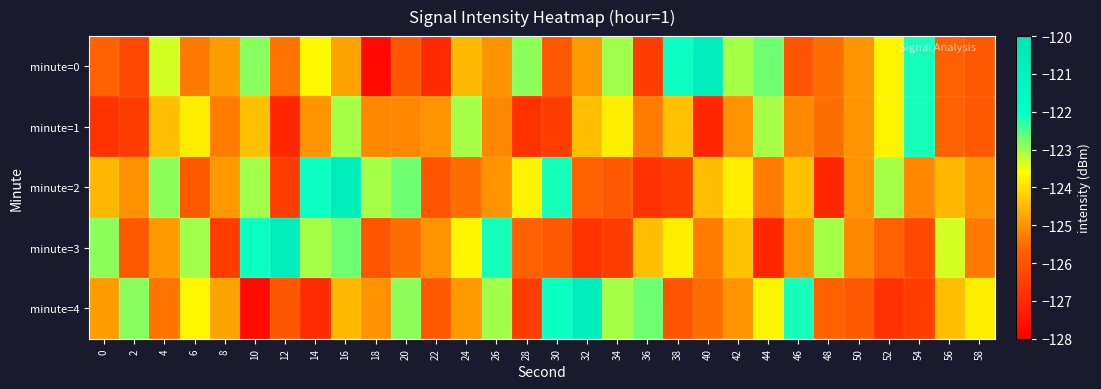

Reading left to right, extract all data points from this chart.

minute=0: 0=-125.7	2=-126.3	4=-123.3	6=-125.3	8=-124.9	10=-122.8	12=-125.4	14=-123.7	16=-124.8	18=-127.7	20=-125.9	22=-127.0	24=-124.5	26=-125.0	28=-122.9	30=-125.9	32=-124.9	34=-123.0	36=-126.6	38=-122.1	40=-120.7	42=-123.1	44=-122.7	46=-126.0	48=-125.5	50=-125.0	52=-123.7	54=-122.1	56=-125.7	58=-125.9
minute=1: 0=-126.8	2=-126.5	4=-124.4	6=-123.8	8=-125.3	10=-124.4	12=-127.1	14=-125.0	16=-123.0	18=-125.1	20=-125.1	22=-125.0	24=-123.0	26=-125.1	28=-126.8	30=-126.5	32=-124.4	34=-123.8	36=-125.3	38=-124.4	40=-127.1	42=-125.0	44=-123.0	46=-125.1	48=-125.5	50=-125.0	52=-123.7	54=-122.1	56=-125.7	58=-125.9
minute=2: 0=-124.5	2=-125.0	4=-122.9	6=-125.9	8=-124.9	10=-123.0	12=-126.6	14=-122.1	16=-120.7	18=-123.1	20=-122.7	22=-126.0	24=-125.5	26=-125.0	28=-123.7	30=-122.1	32=-125.7	34=-125.9	36=-126.8	38=-126.5	40=-124.4	42=-123.8	44=-125.3	46=-124.4	48=-127.1	50=-125.0	52=-123.0	54=-125.1	56=-124.5	58=-125.0
minute=3: 0=-122.9	2=-125.9	4=-124.9	6=-123.0	8=-126.6	10=-122.1	12=-120.7	14=-123.1	16=-122.7	18=-126.0	20=-125.5	22=-125.0	24=-123.7	26=-122.1	28=-125.7	30=-125.9	32=-126.8	34=-126.5	36=-124.4	38=-123.8	40=-125.3	42=-124.4	44=-127.1	46=-125.0	48=-123.0	50=-125.1	52=-125.7	54=-126.3	56=-123.3	58=-125.3
minute=4: 0=-124.9	2=-122.8	4=-125.4	6=-123.7	8=-124.8	10=-127.7	12=-125.9	14=-127.0	16=-124.5	18=-125.0	20=-122.9	22=-125.9	24=-124.9	26=-123.0	28=-126.6	30=-122.1	32=-120.7	34=-123.1	36=-122.7	38=-126.0	40=-125.5	42=-125.0	44=-123.7	46=-122.1	48=-125.7	50=-125.9	52=-126.8	54=-126.5	56=-124.4	58=-123.8